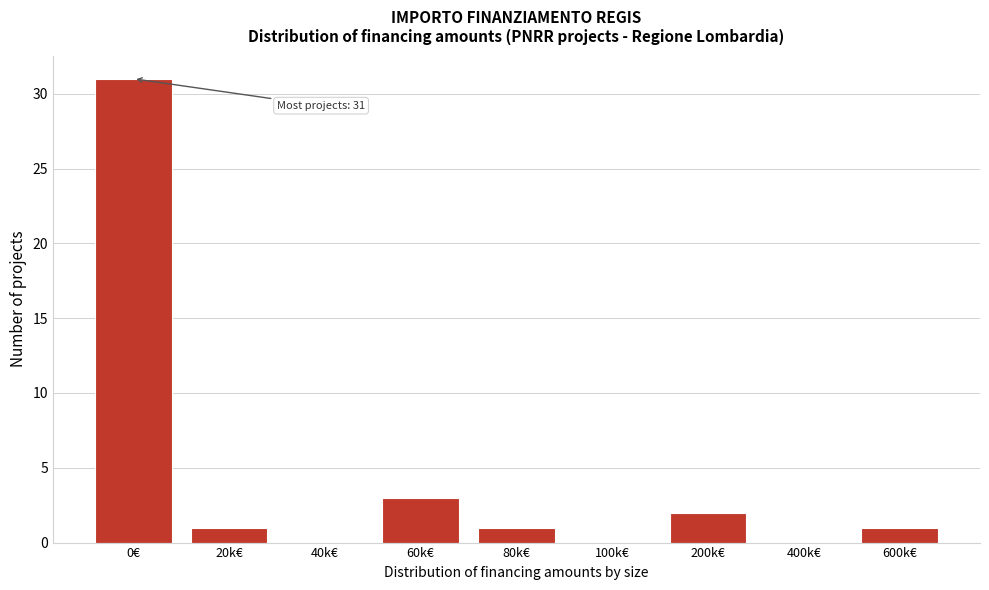

Reading left to right, list all the values displayed in this chart.

0€=31	20k€=1	40k€=0	60k€=3	80k€=1	100k€=0	200k€=2	400k€=0	600k€=1